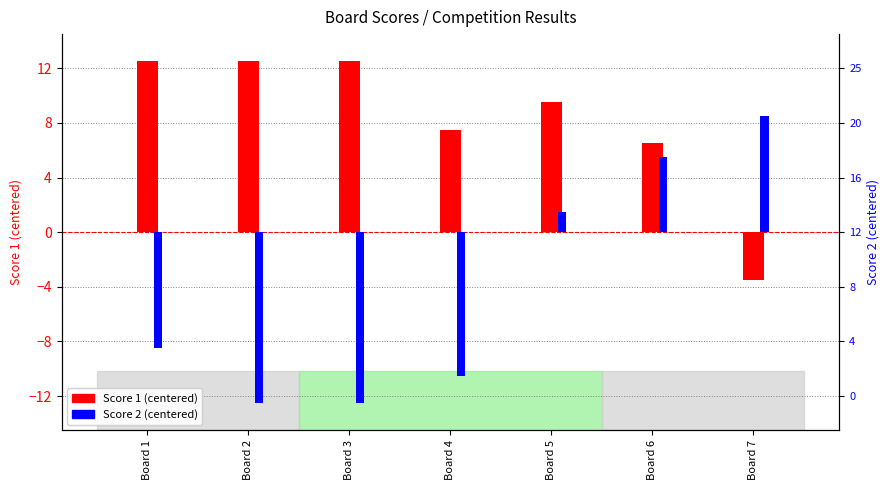

Reading left to right, extract all data points from this chart.

Score 1 (centered): Board 1=12.5	Board 2=12.5	Board 3=12.5	Board 4=7.5	Board 5=9.5	Board 6=6.5	Board 7=-3.5
Score 2 (centered): Board 1=-8.5	Board 2=-12.5	Board 3=-12.5	Board 4=-10.5	Board 5=1.5	Board 6=5.5	Board 7=8.5